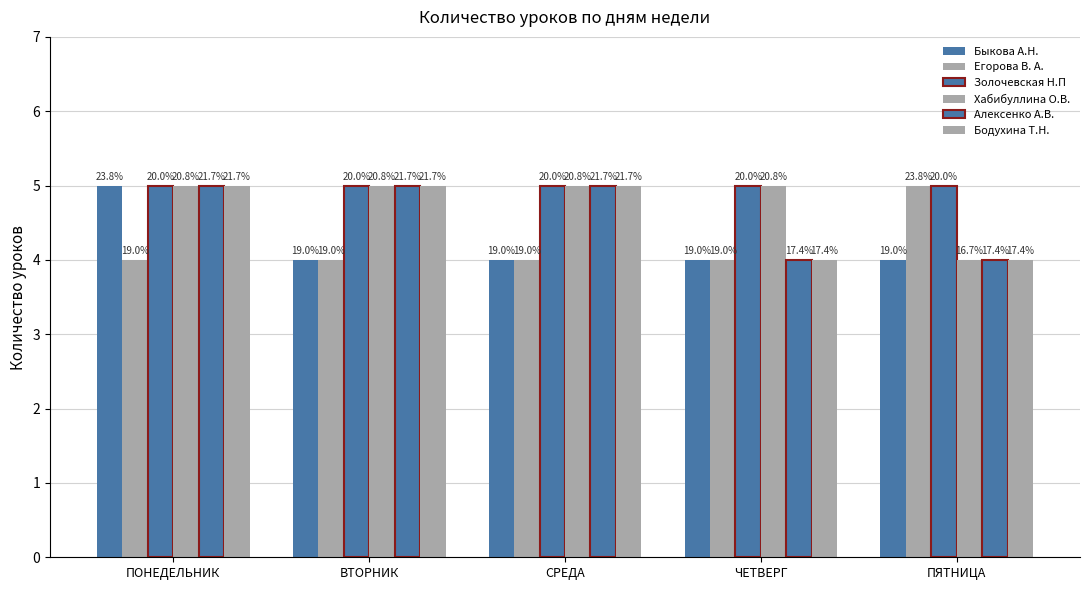

Are the bars grouped side by side (vs. stacked)?

Yes